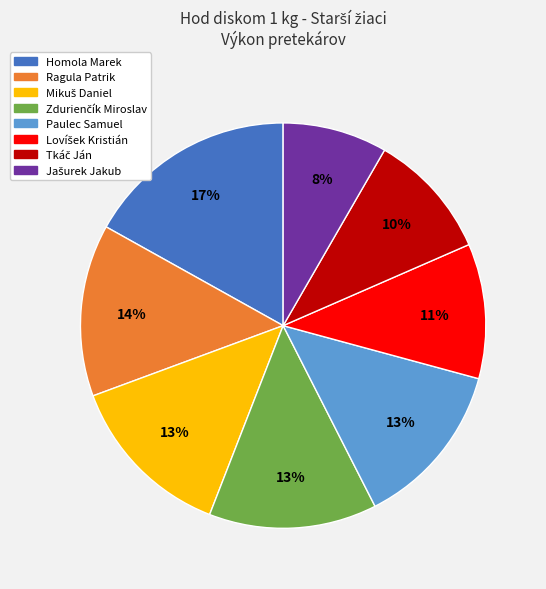

Between Homola Marek and Ragula Patrik, which is larger?

Homola Marek